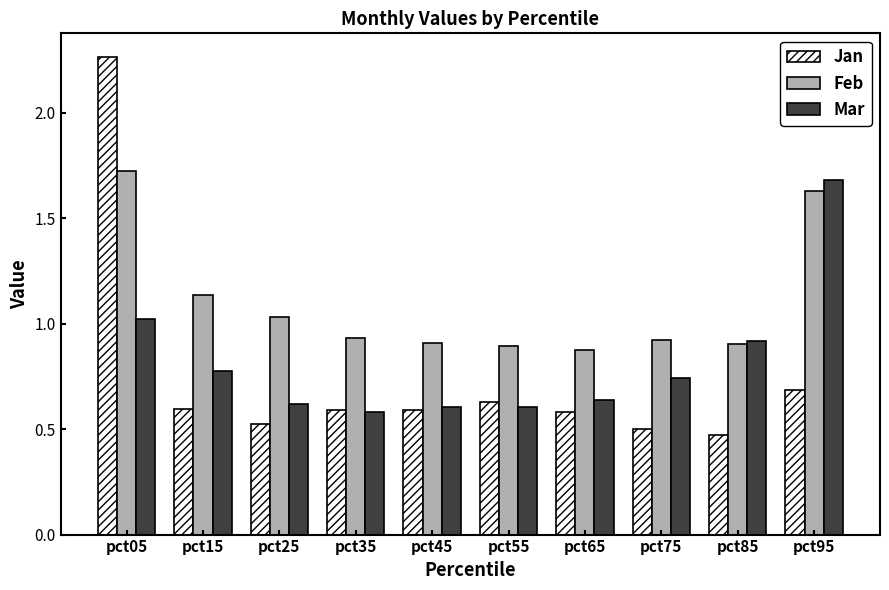

The Jan series shows 1.1 at pct55. True or false?

False